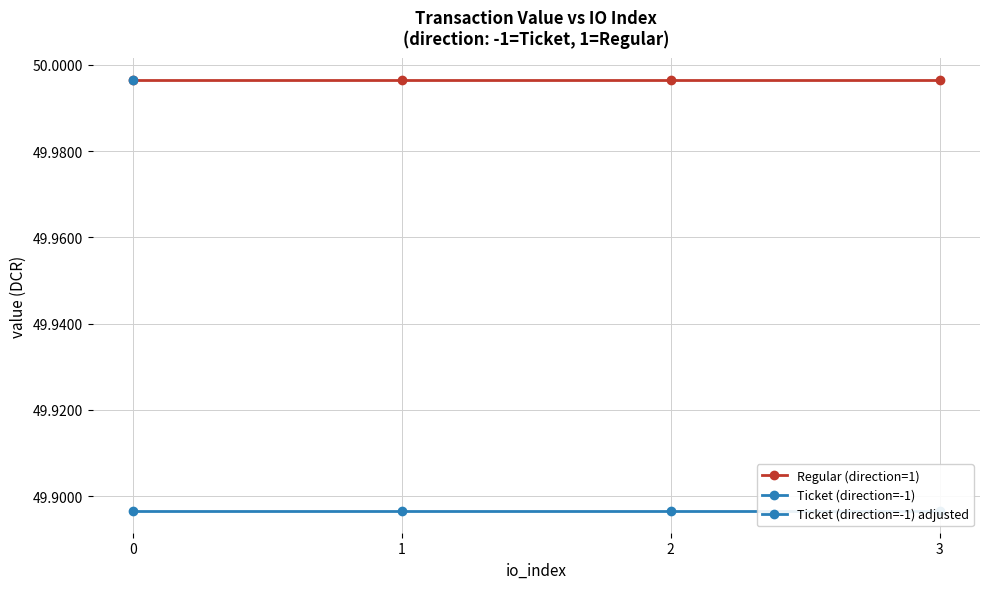

Is this an area chart (filled region under the line)?

No